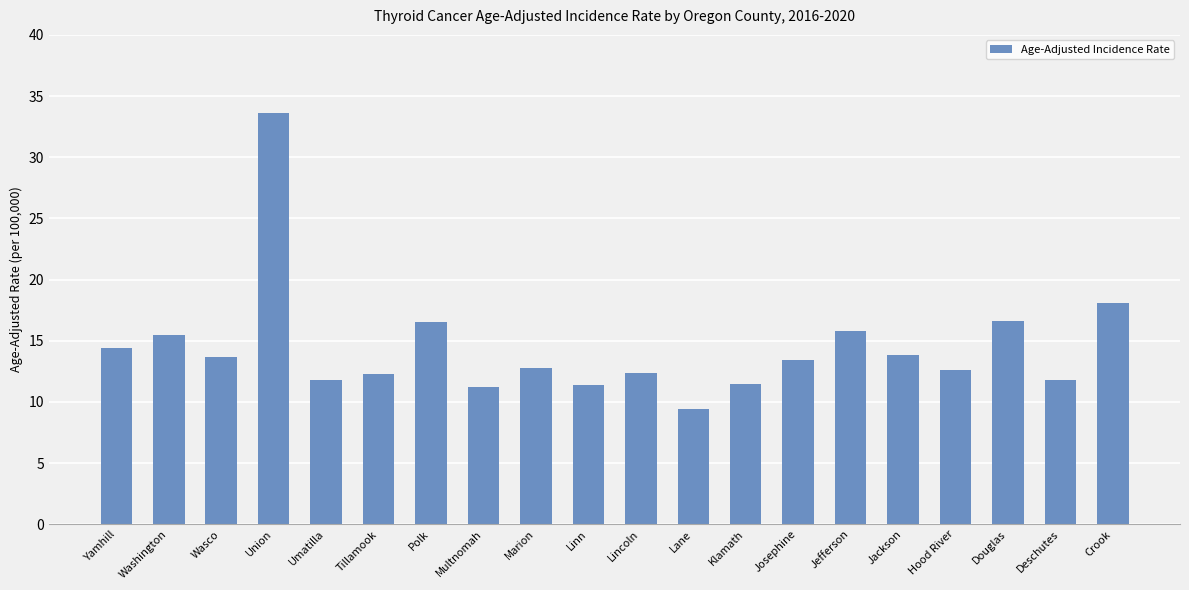

What is the ratio of the value at Jefferson to the value at Washington?

1.0